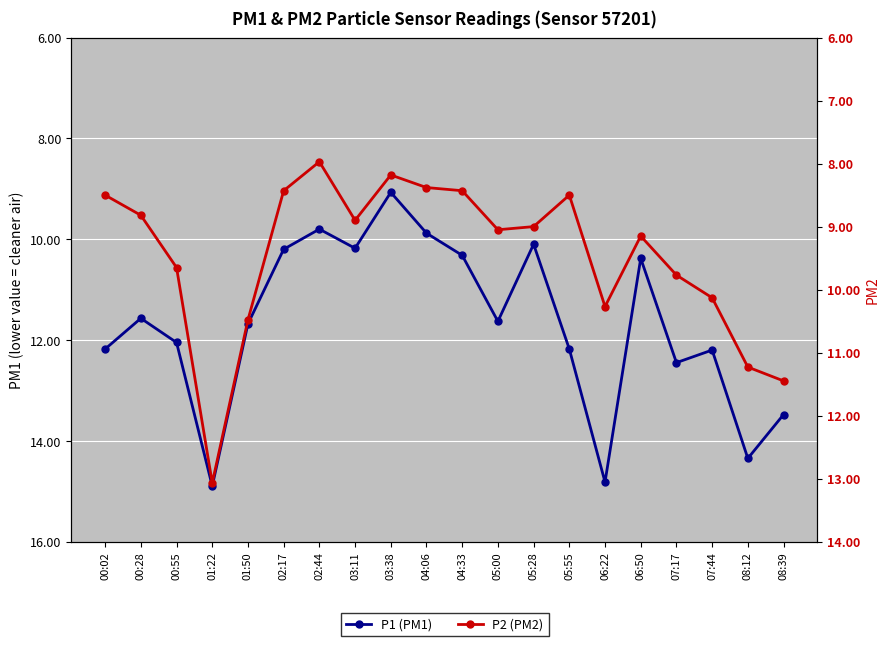

What is the difference between the P2 (PM2) values at 00:02 and 01:22?

4.6